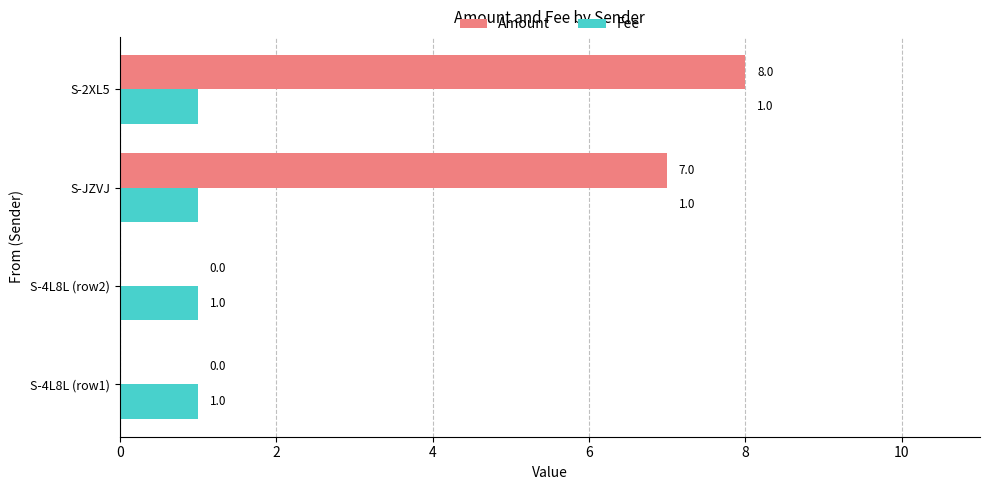

What is the maximum value for Amount?

8